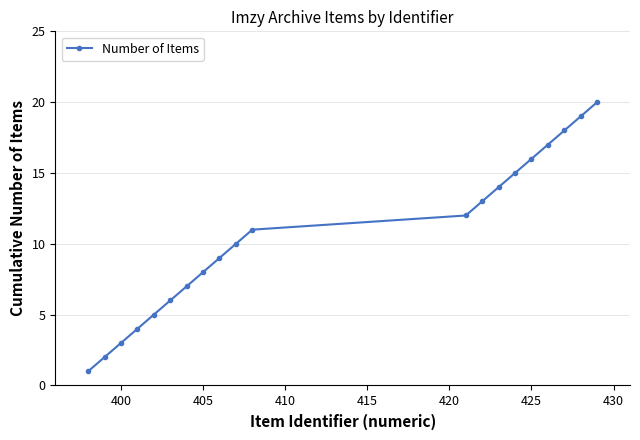

True or false: the data has more than 0 interior local peaks.

False